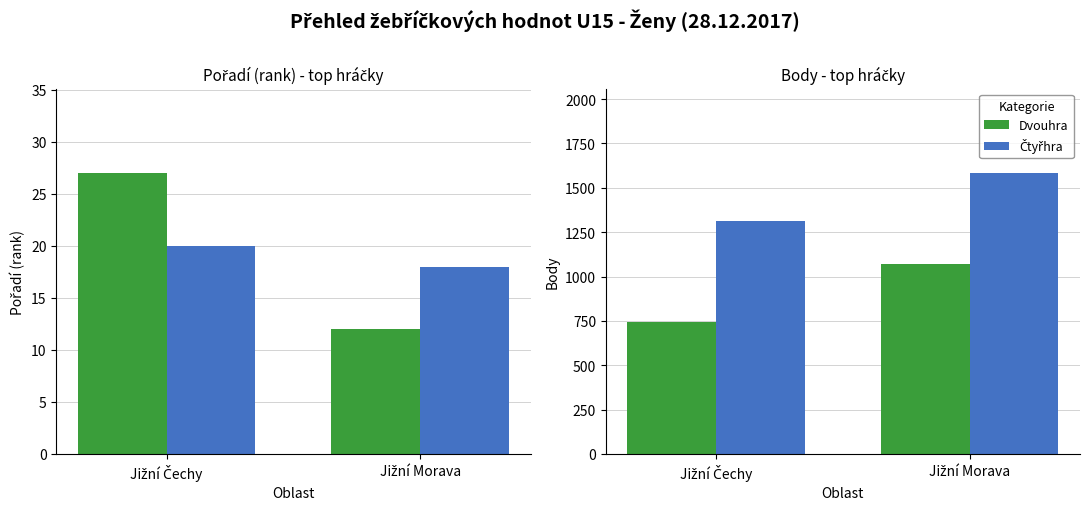

At how many categories does at least one series exceed 1158?

2